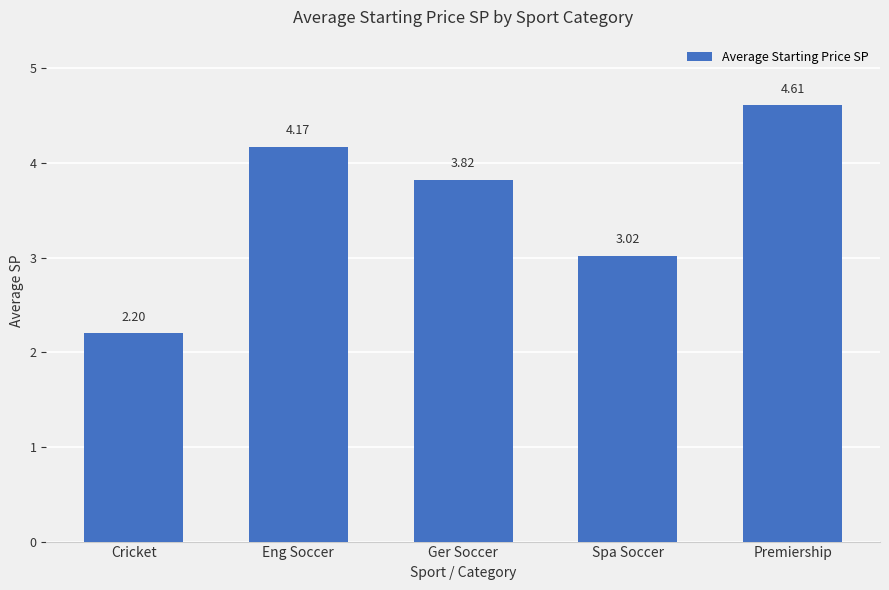

What is the label of the 3rd bar from the right?

Ger Soccer